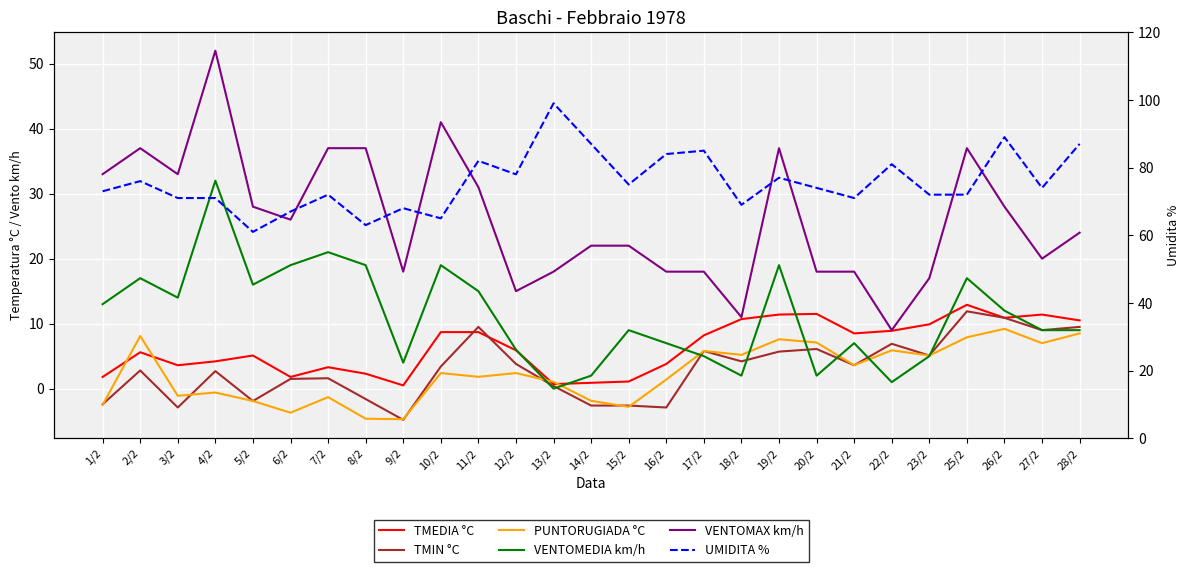

What is the maximum value shown in the chart?

99.0